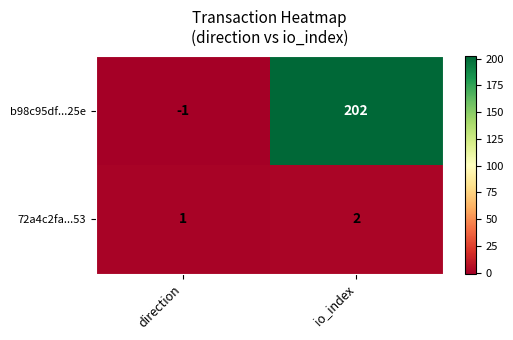

Rank the series by their average value, from highest to lowest.

b98c95df...25e, 72a4c2fa...53